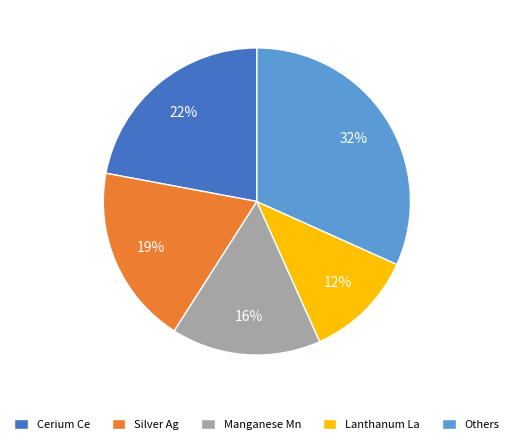

What is the smallest slice in the pie chart?

Lanthanum La